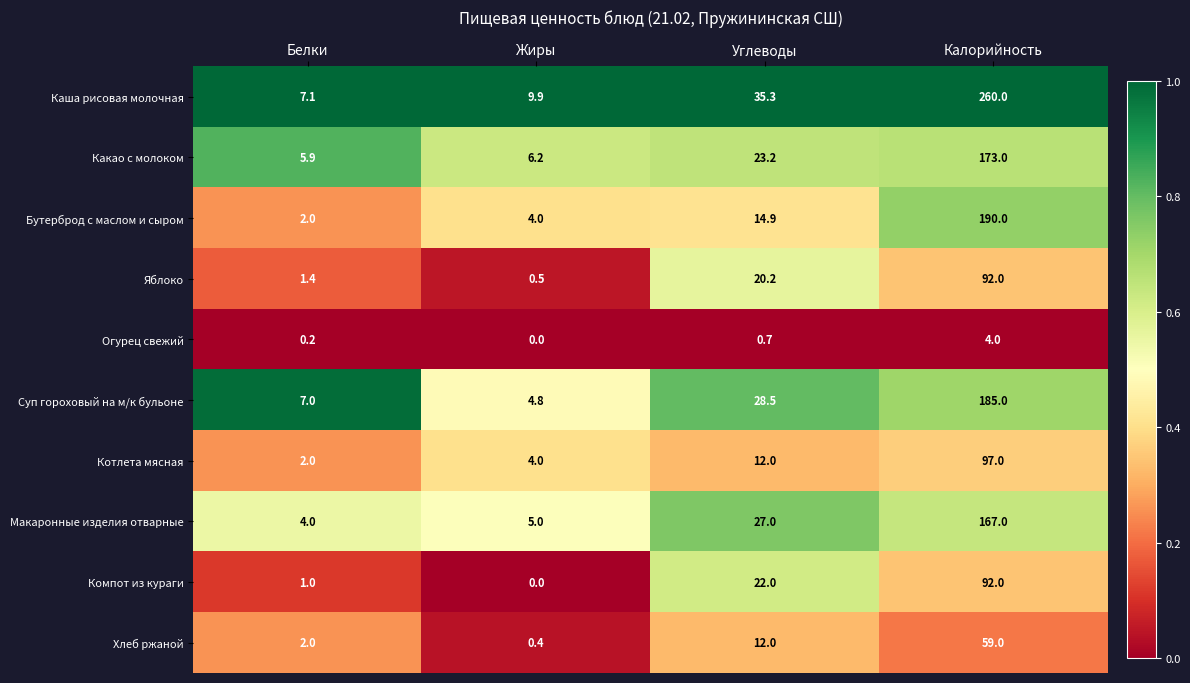

At which label does Суп гороховый на м/к бульоне reach its peak?

Калорийность